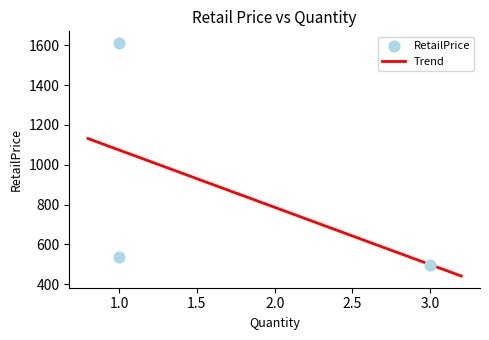

What is the ratio of the value at 1.0 to the value at 3.0?

3.2